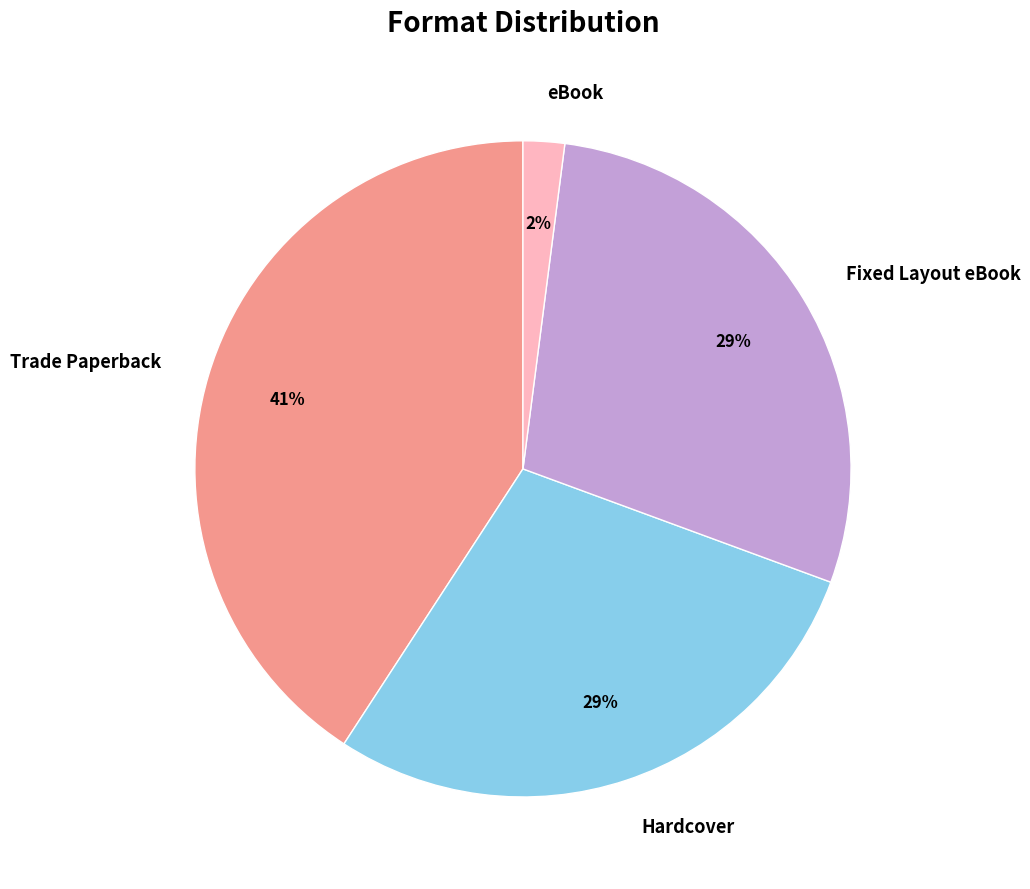

Which has a higher value, eBook or Trade Paperback?

Trade Paperback